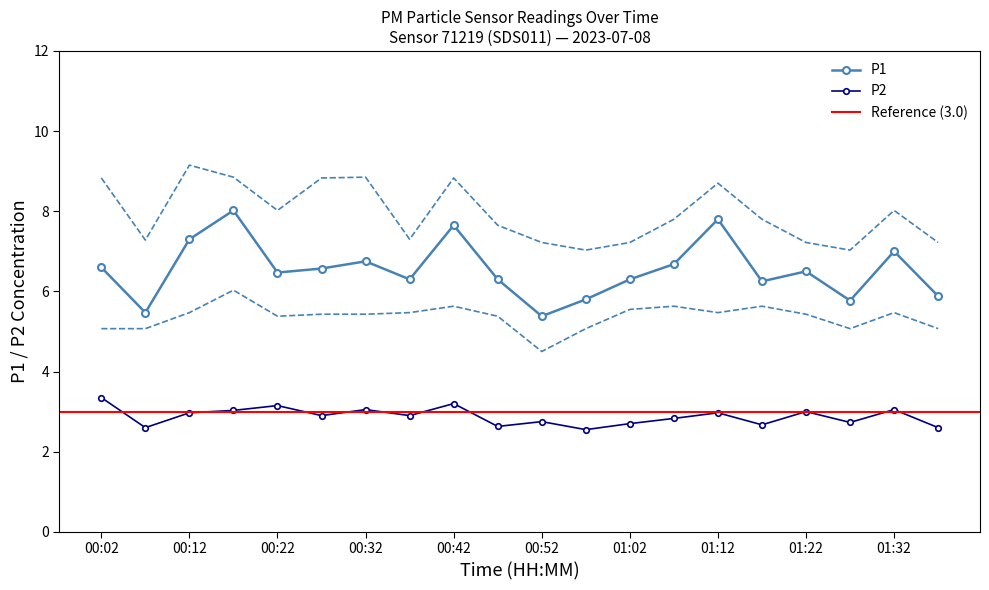

At which label does P2 reach its minimum?

00:57